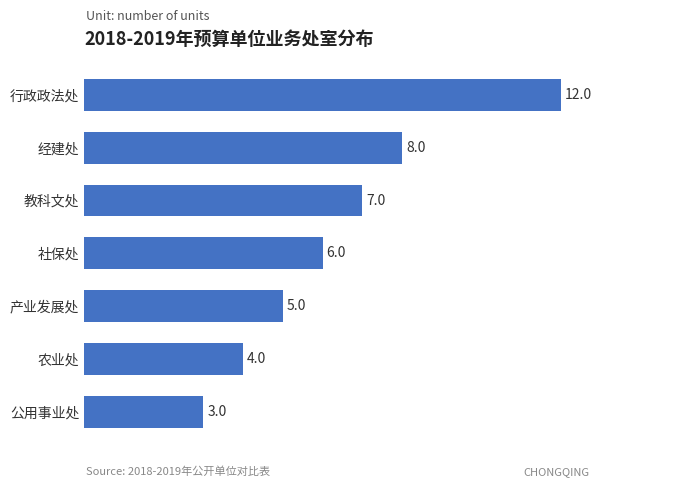

Which category has the highest value across all series?

行政政法处